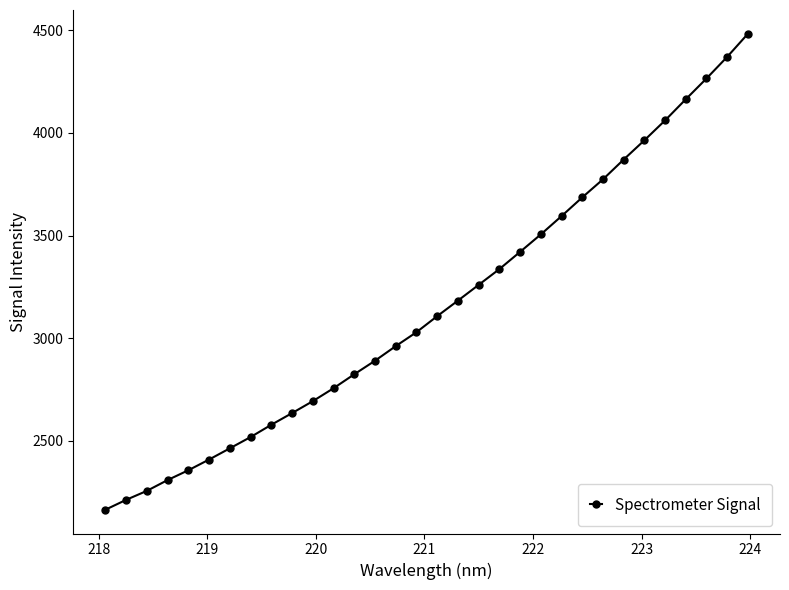

How many values exceed 3107?

16